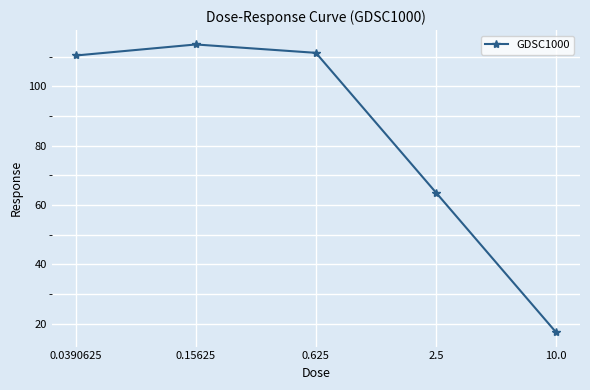

The value at 2.5 is 64.2. True or false?

True